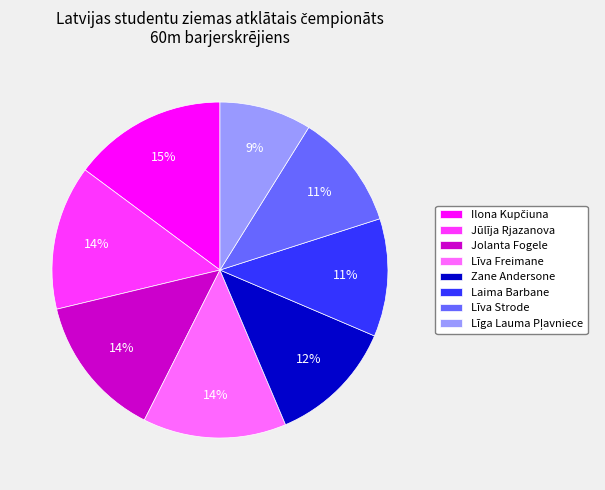

What percentage is the Jolanta Fogele slice, to the nearest percent?

14%